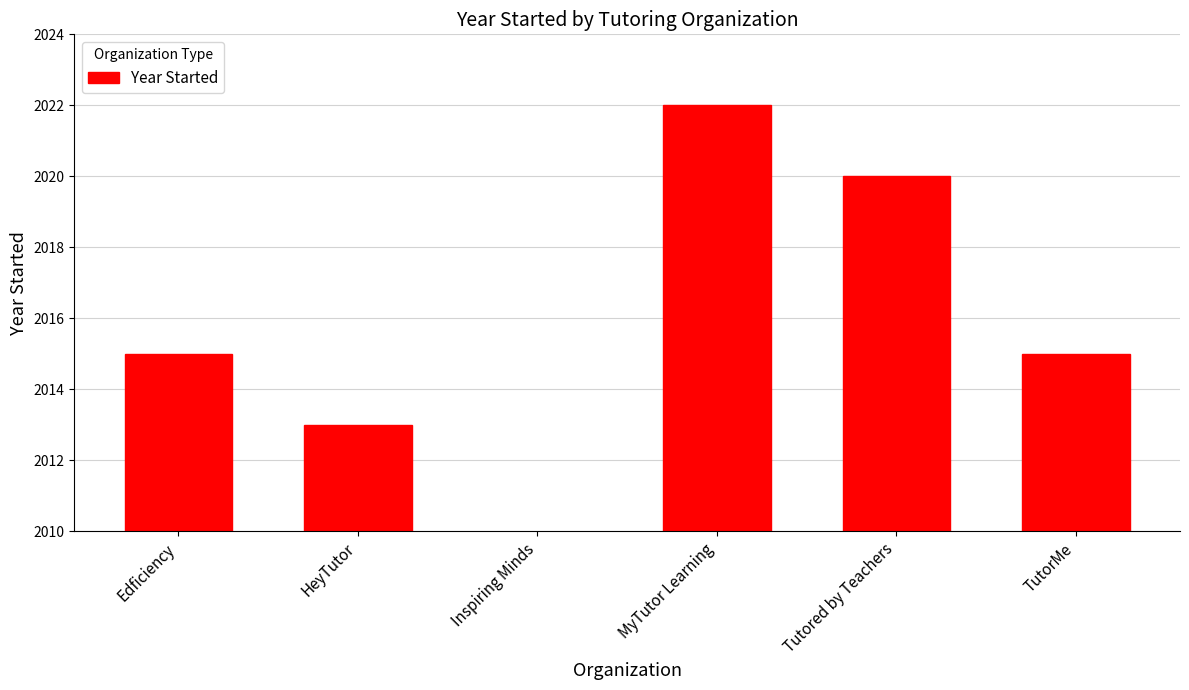

Reading left to right, what are all the values shown in this chart?

Edficiency=2015	HeyTutor=2013	MyTutor Learning=2022	Tutored by Teachers=2020	TutorMe=2015